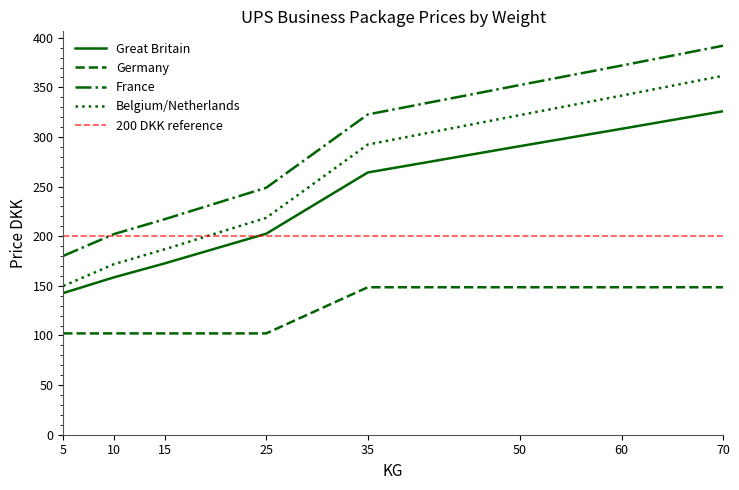

At which label does Germany first exceed 148?

35